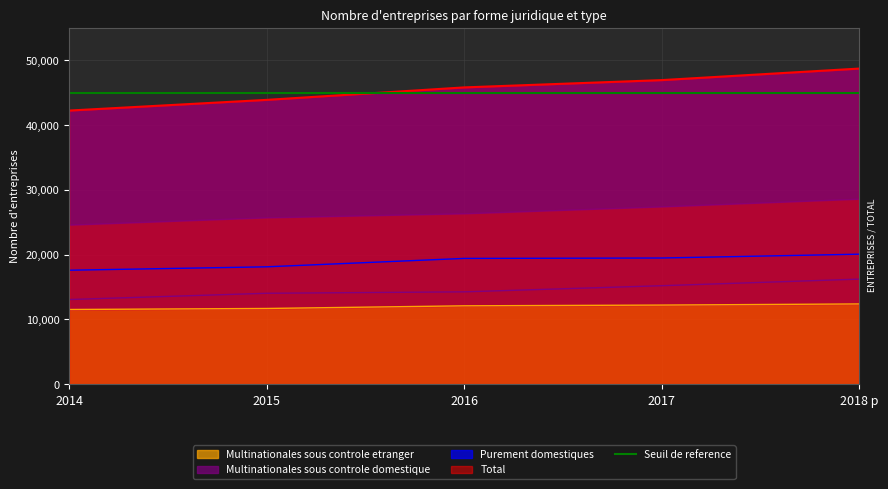

True or false: Multinationales sous controle etranger and Purement domestiques intersect in this chart.

False